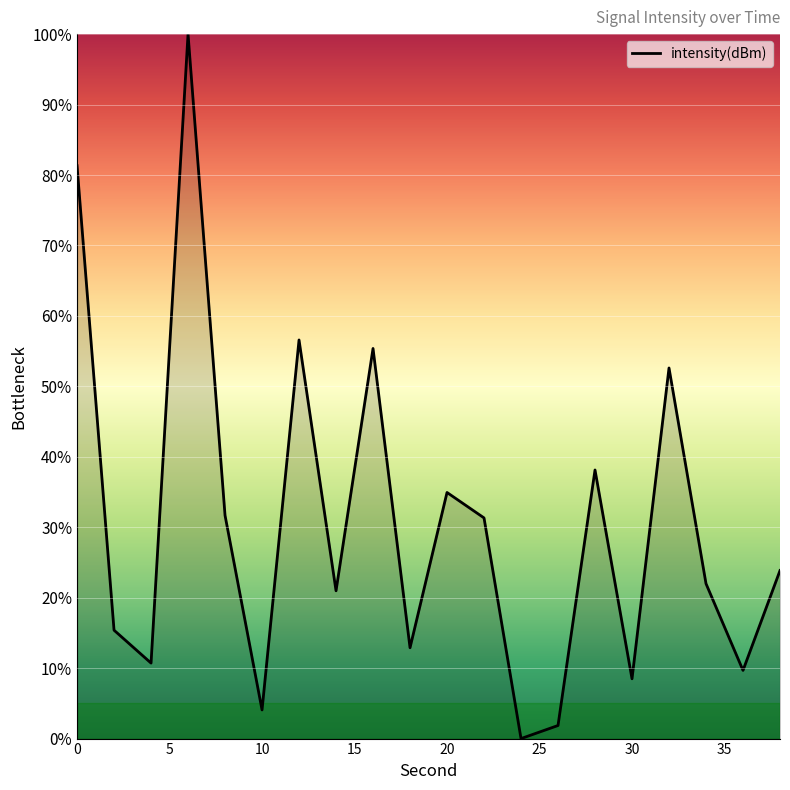

What is the maximum value shown in the chart?

100.0